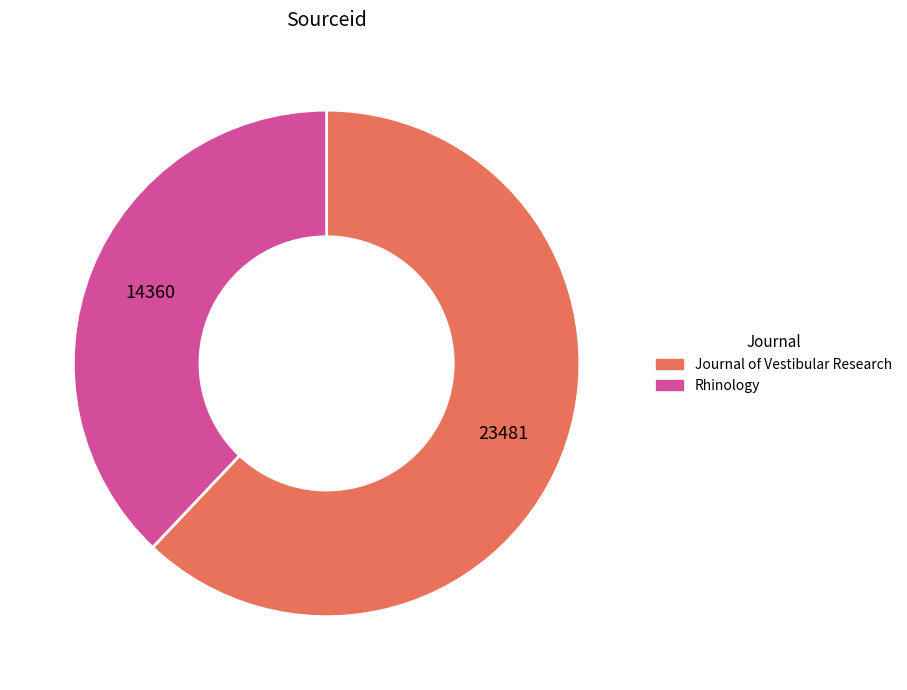

Which has a higher value, Rhinology or Journal of Vestibular Research?

Journal of Vestibular Research